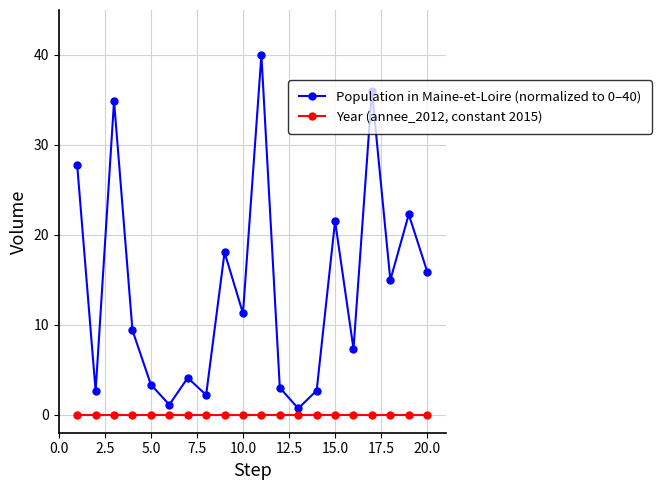

Rank the series by their maximum value, from lowest to highest.

Year (annee_2012, constant 2015), Population in Maine-et-Loire (normalized to 0–40)